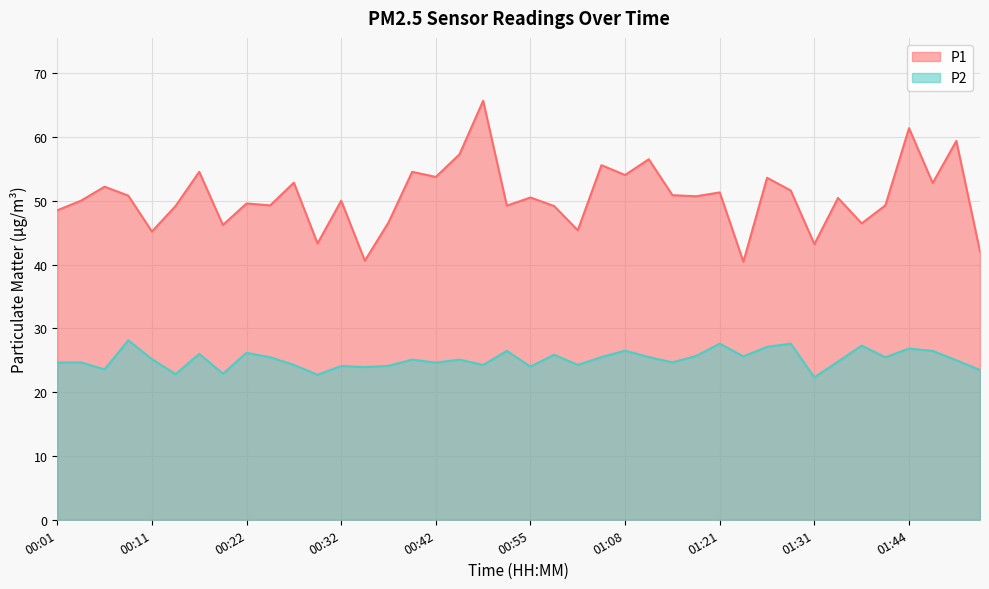

How many lines are shown in the chart?

2